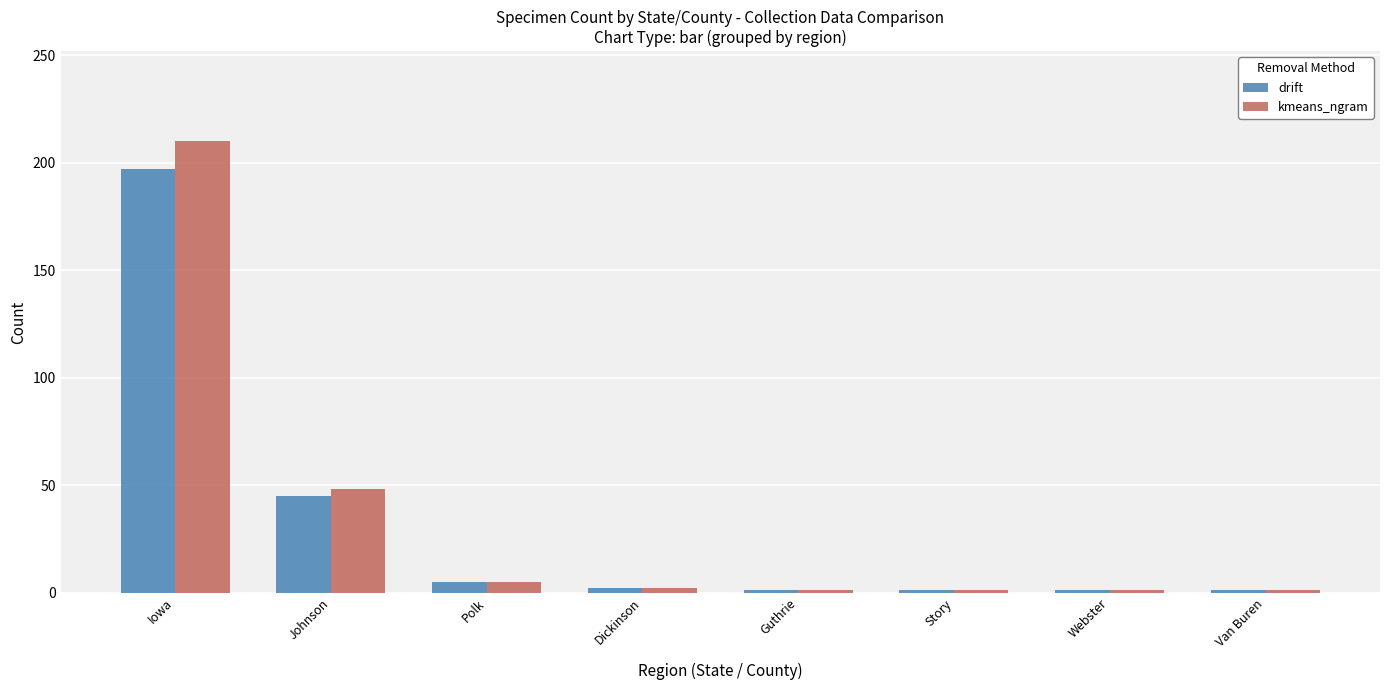

Between Johnson and Story, which series saw the biggest shift?

kmeans_ngram